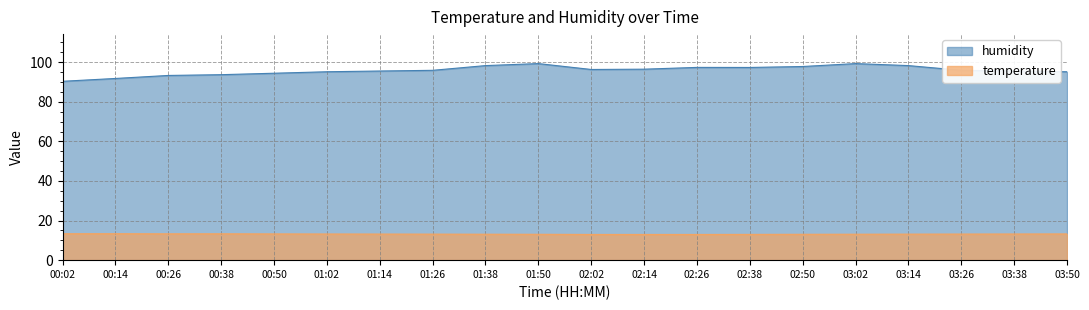

What is the sum of all temperature values?

263.2